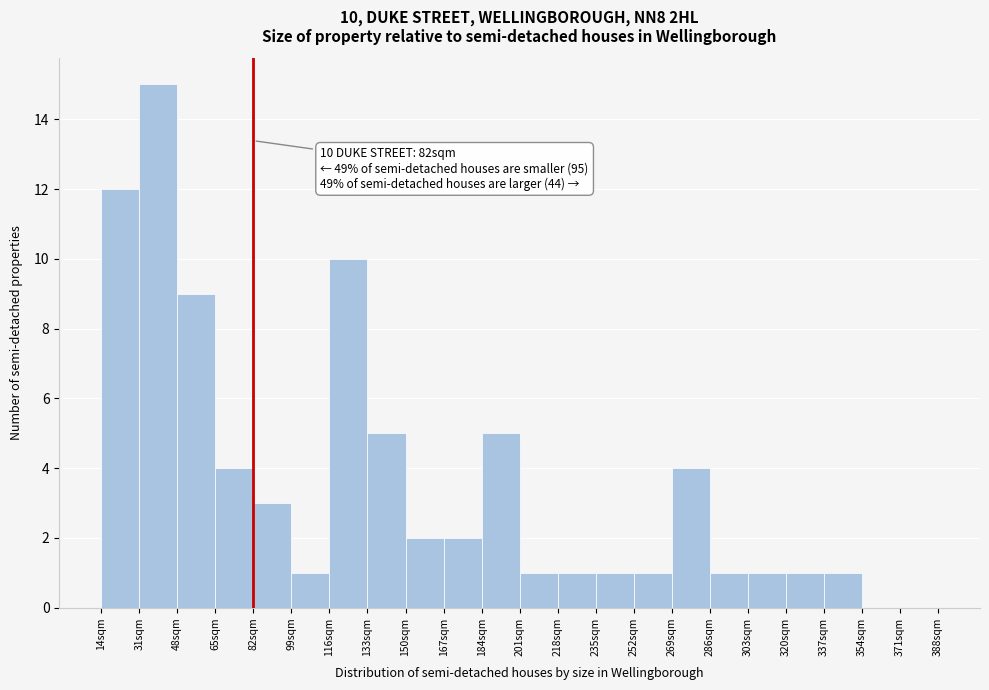

Over which range of the x-axis is the bar tallest?

31 to 48